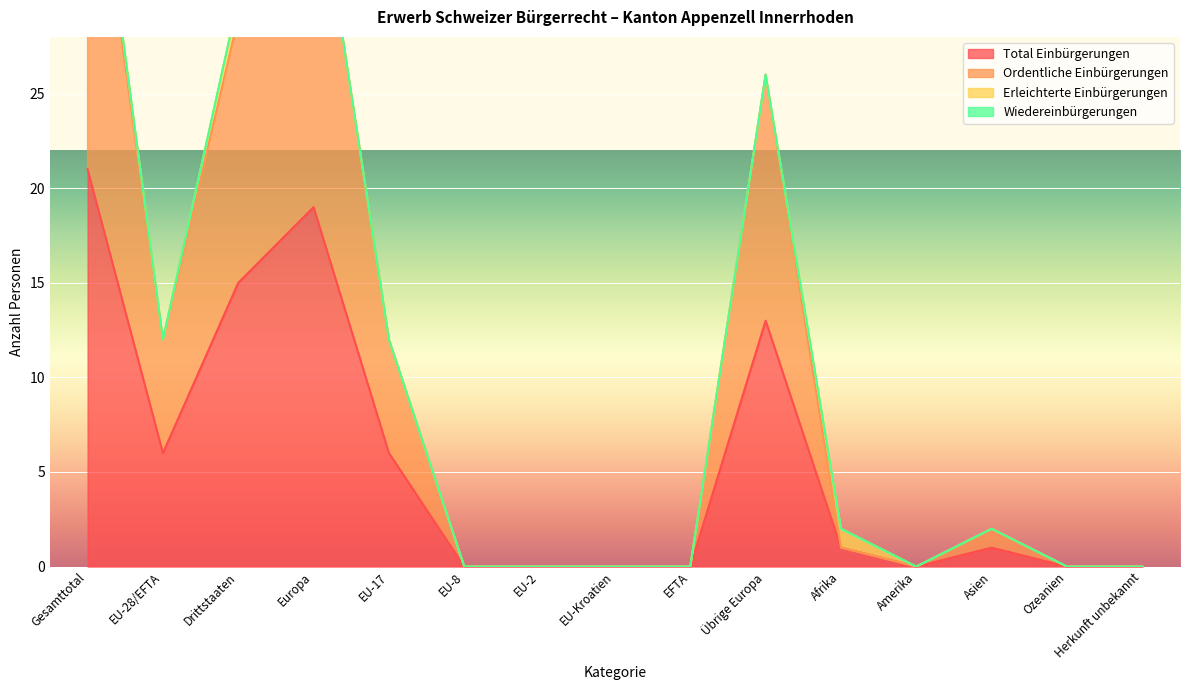

Rank the categories by Ordentliche Einbürgerungen value from lowest to highest.

EU-8, EU-2, EU-Kroatien, EFTA, Amerika, Ozeanien, Herkunft unbekannt, Afrika, Asien, EU-28/EFTA, EU-17, Übrige Europa, Drittstaaten, Europa, Gesamttotal